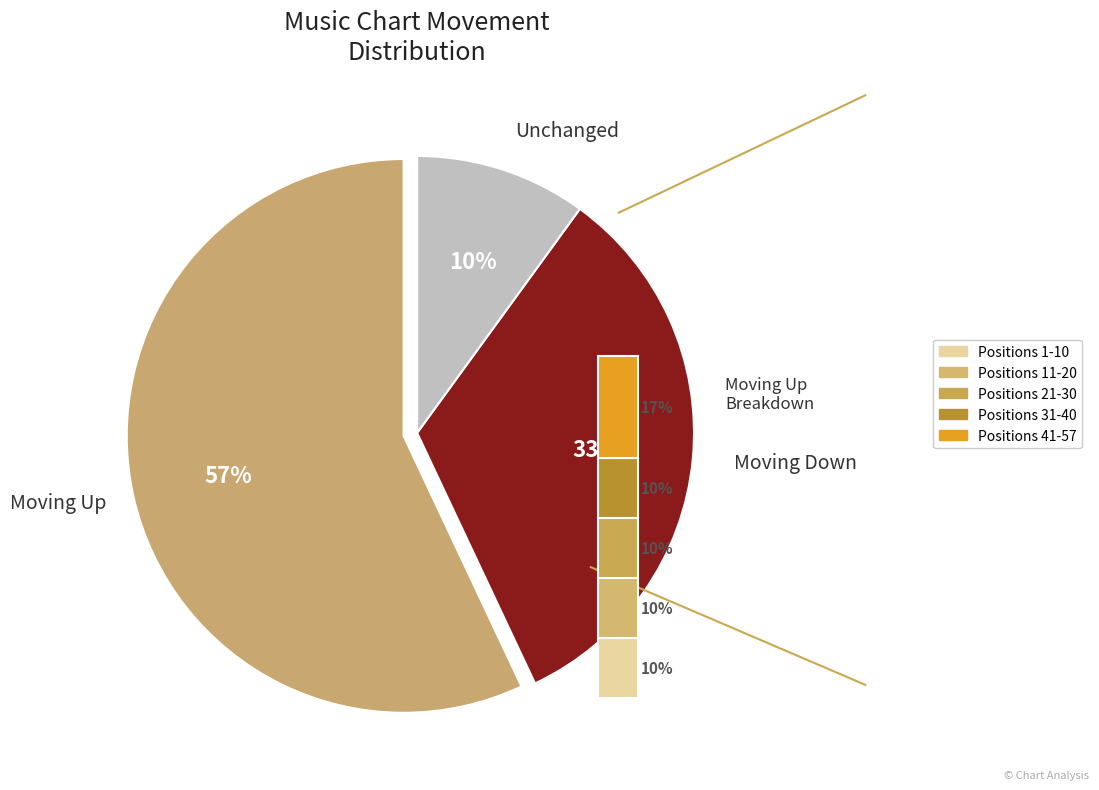

How many segments does this pie chart have?

3